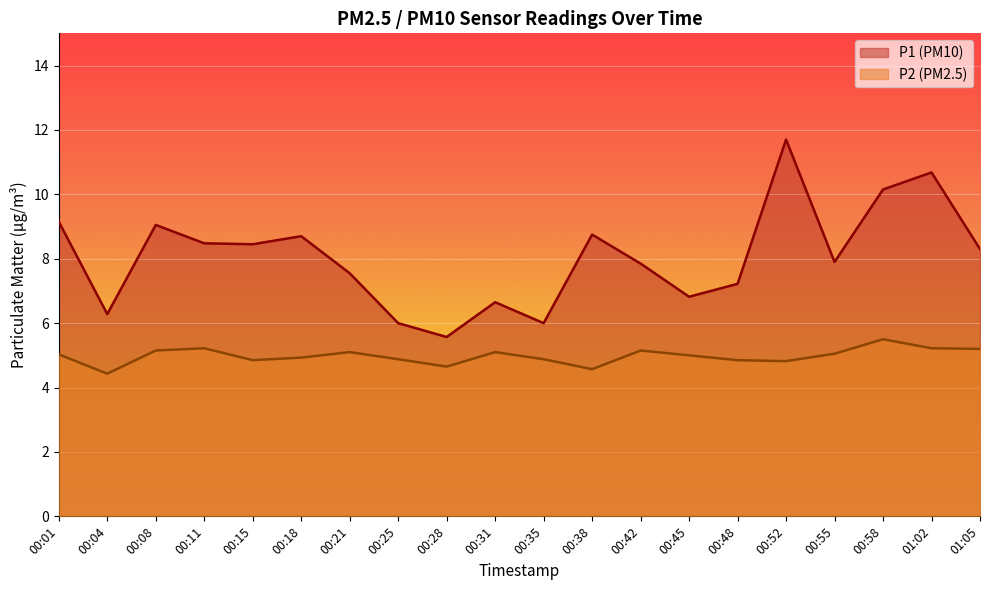

What is the total value across all series at 00:42?

13.0